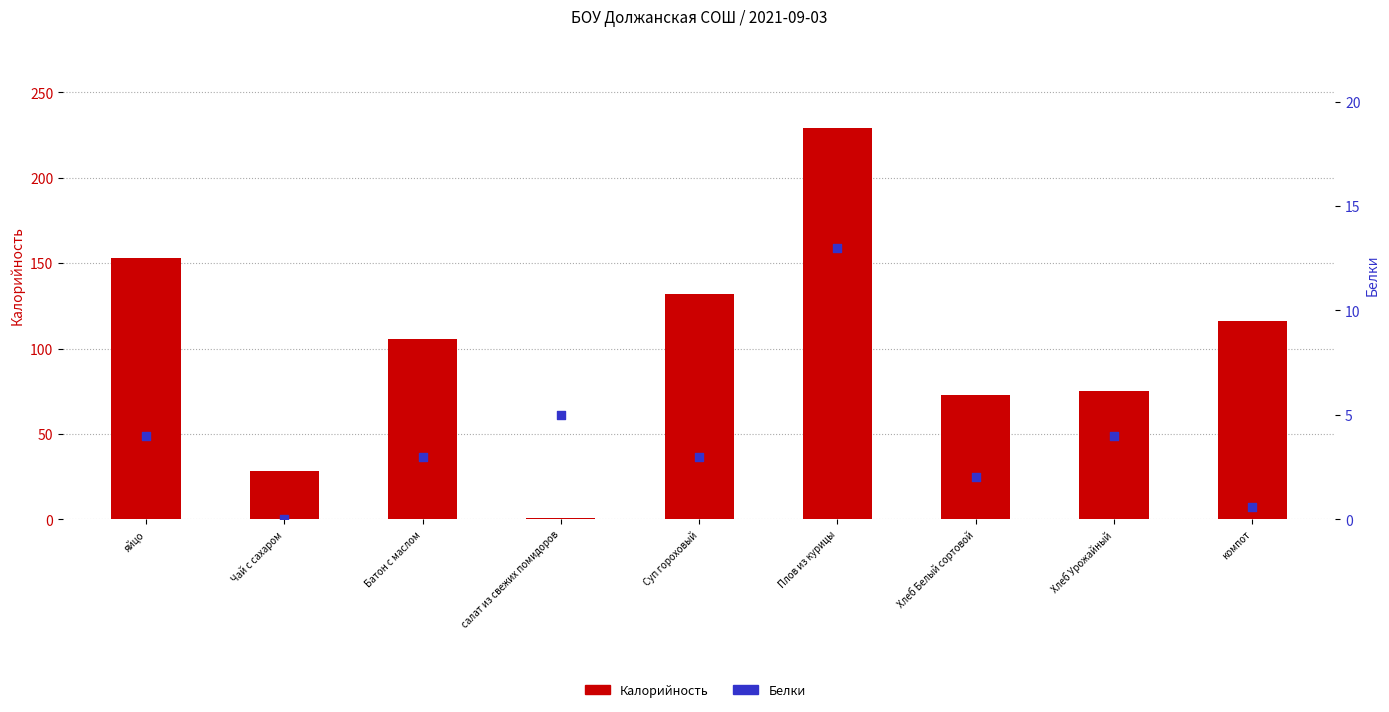

Is the value of Калорийность at Хлеб Урожайный greater than the value of Белки at Хлеб Белый сортовой?

Yes